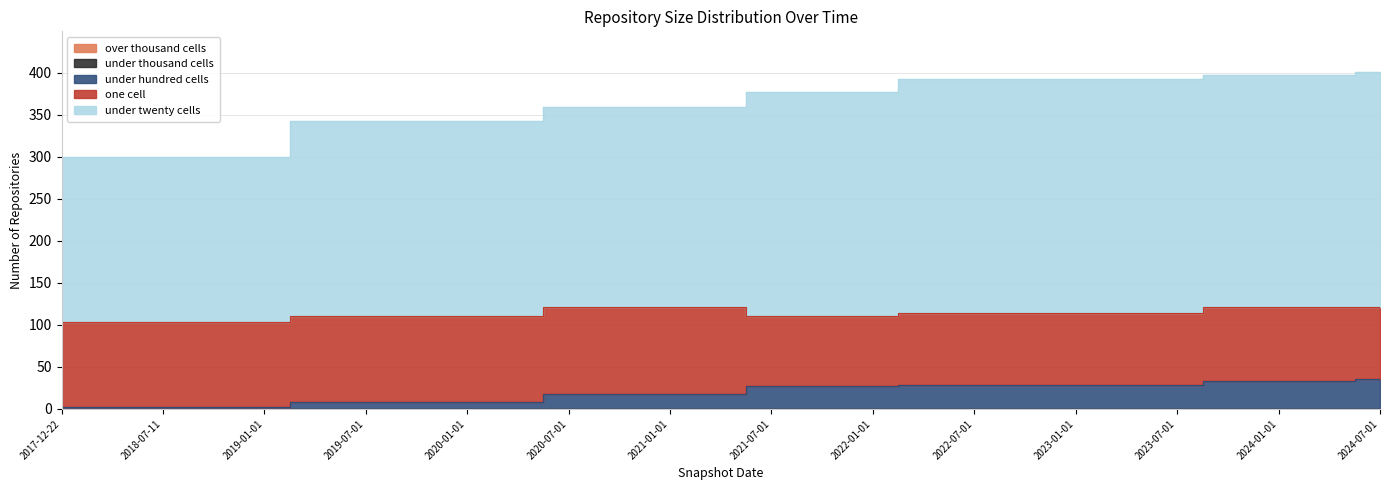

How many data points in under_twenty_cells are less than 238?

10